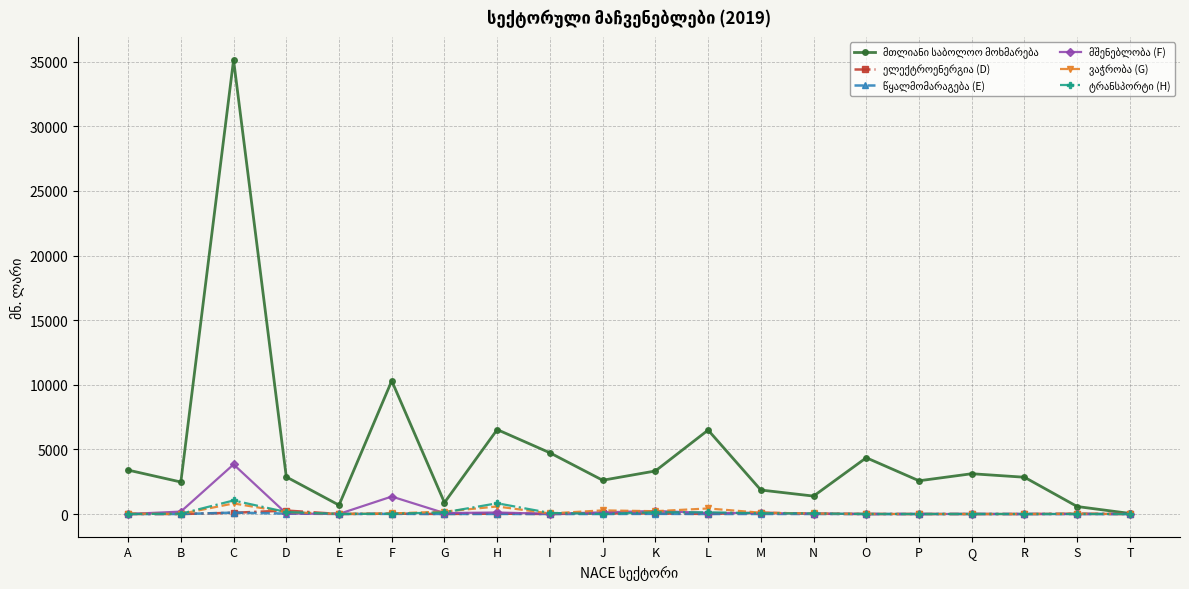

Which label corresponds to the largest value in the chart?

C